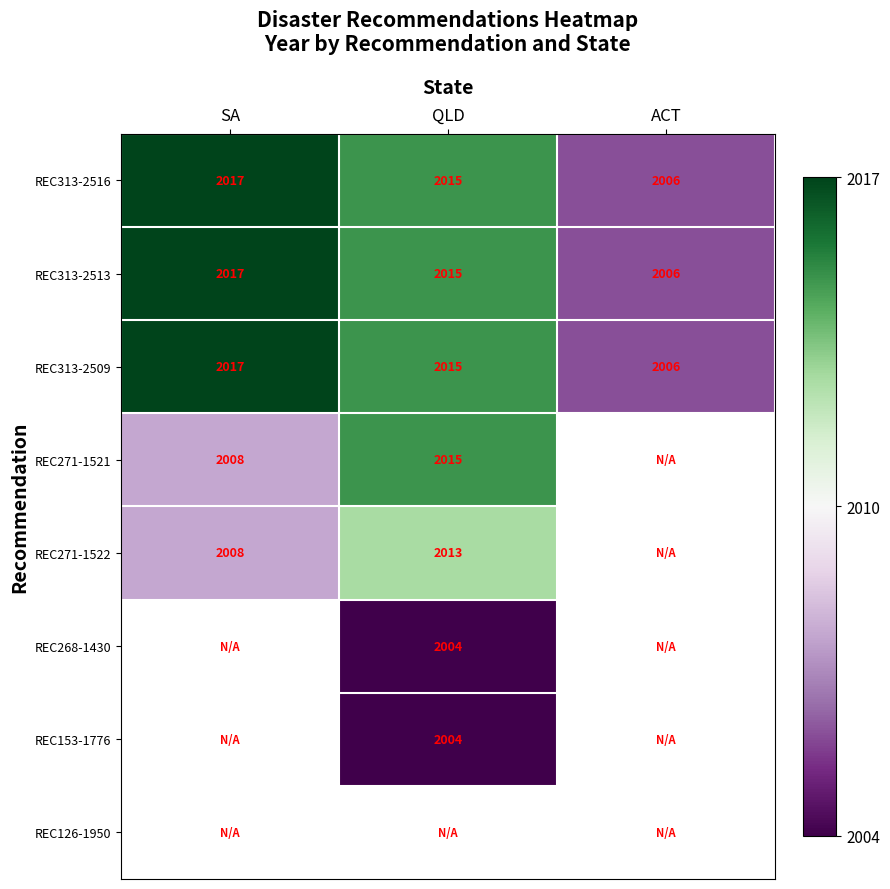

Rank the categories by REC313-2513 value from highest to lowest.

SA, QLD, ACT